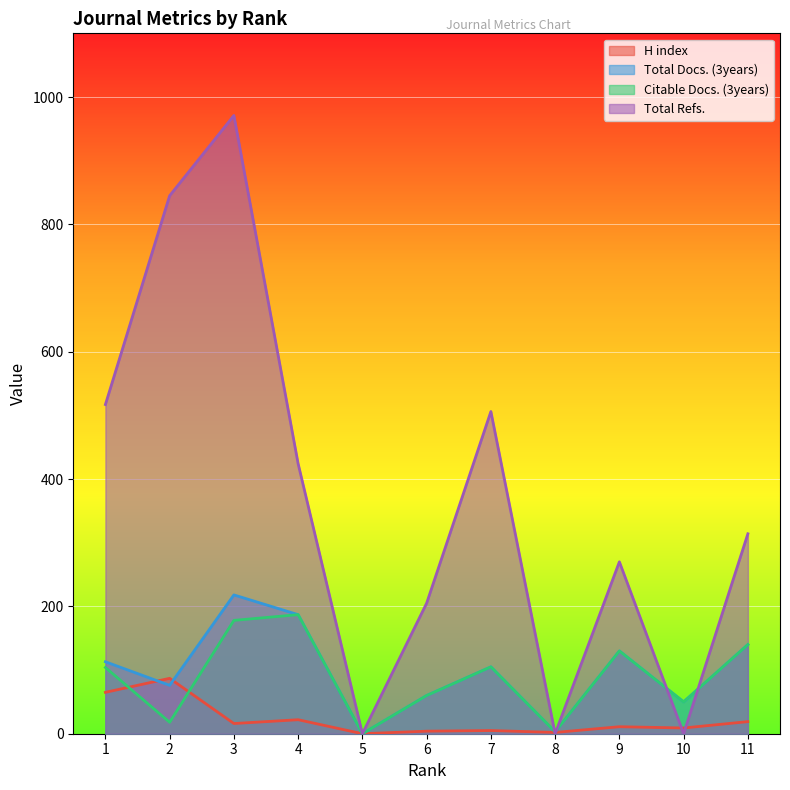

Does the chart display data point markers on the line(s)?

No